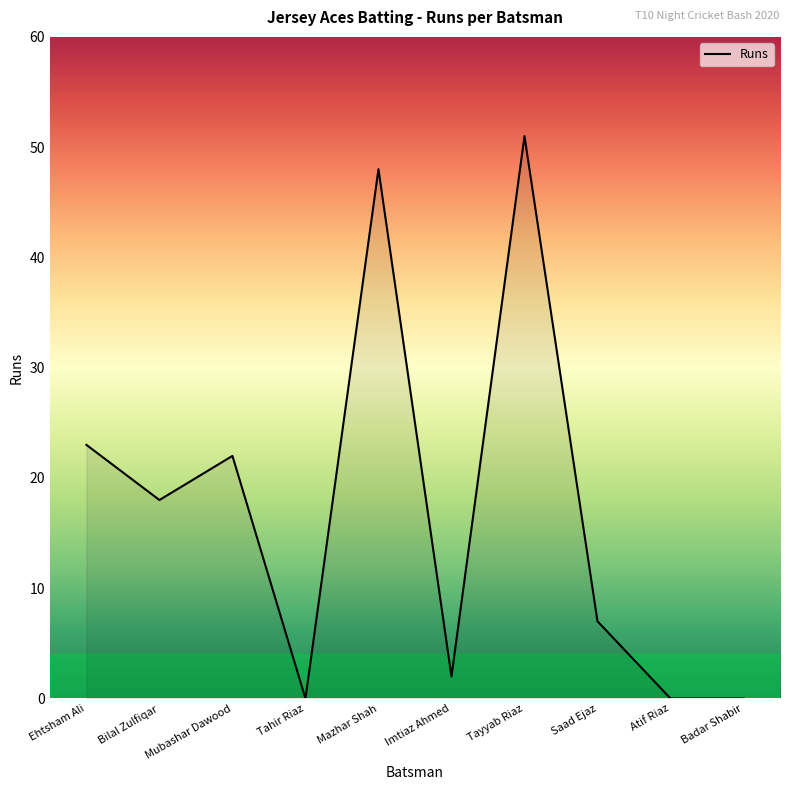

Which has a higher value, Imtiaz Ahmed or Mazhar Shah?

Mazhar Shah